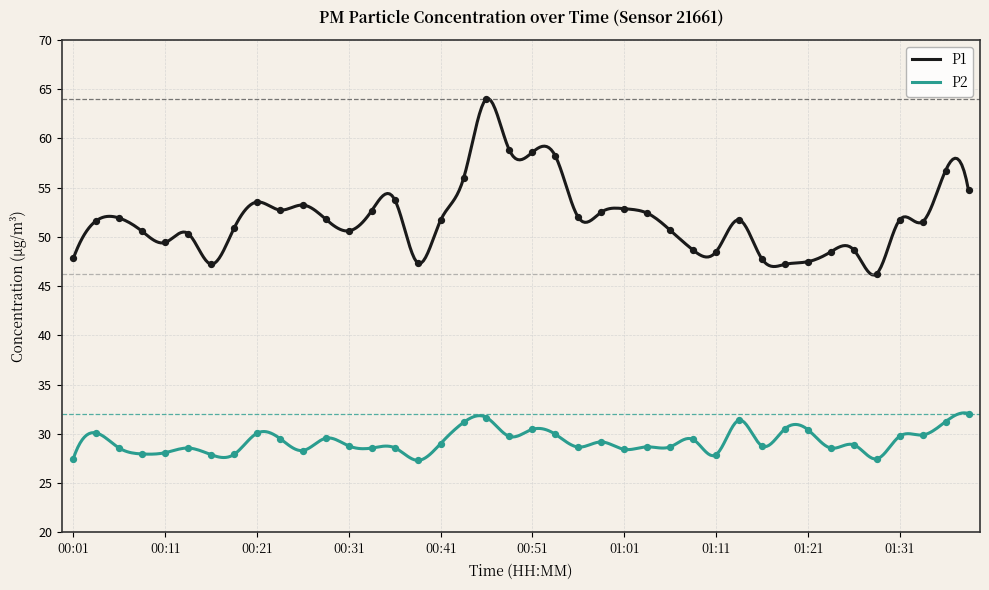

At which category is the sum across all series the highest?

00:46